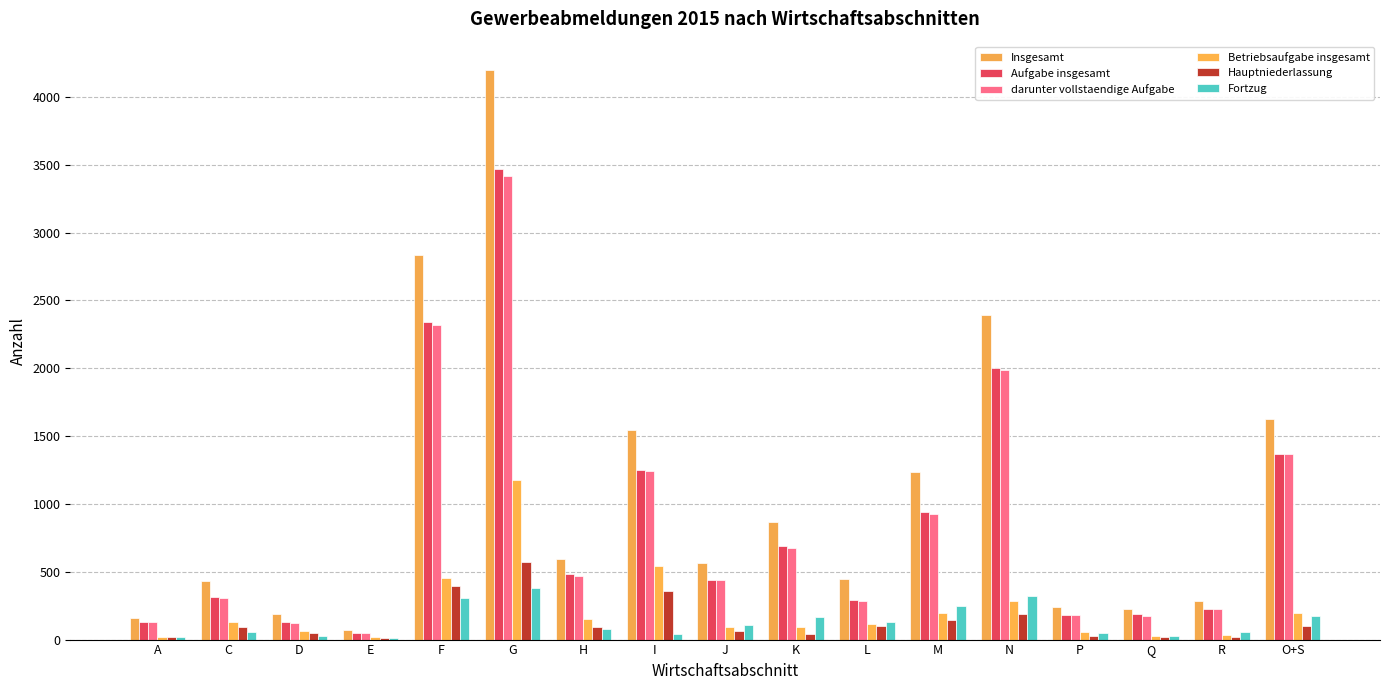

List the labels in order of Aufgabe insgesamt value, smallest first.

E, D, A, P, Q, R, L, C, J, H, K, M, I, O+S, N, F, G